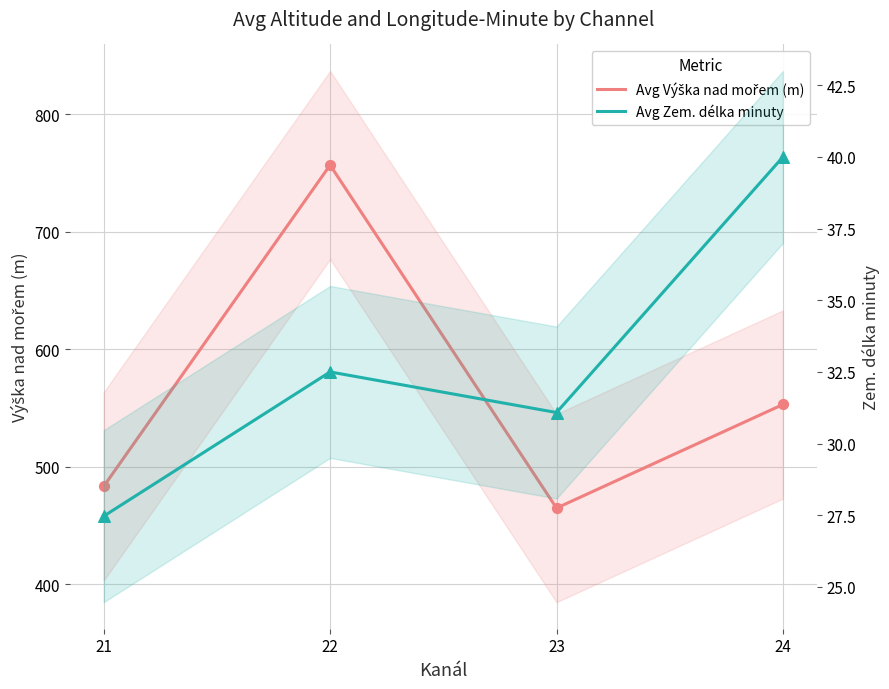

Which series has the largest total across all categories?

Avg Výška nad mořem (m)